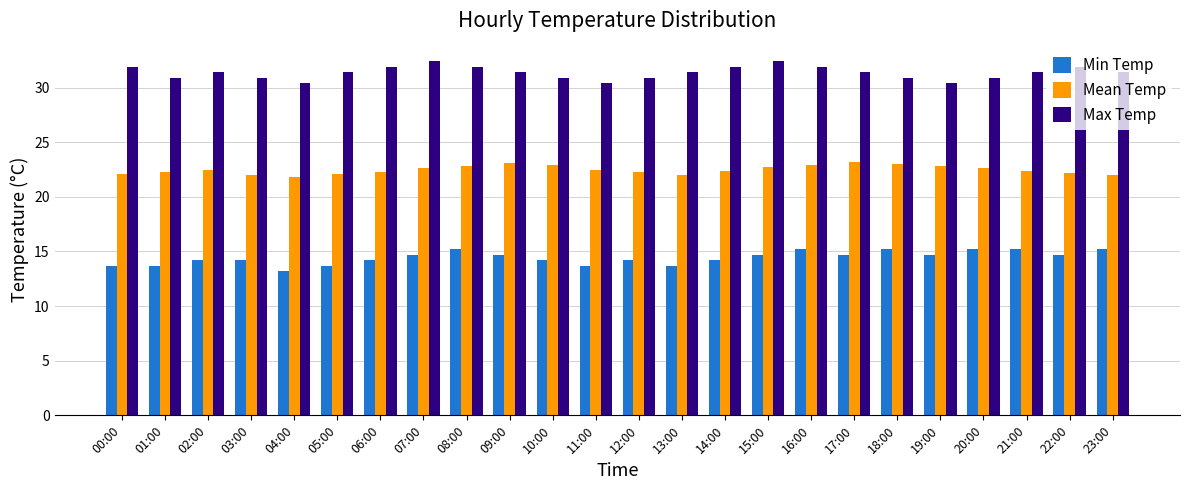

The Mean Temp series shows 22.4 at 21:00. True or false?

True